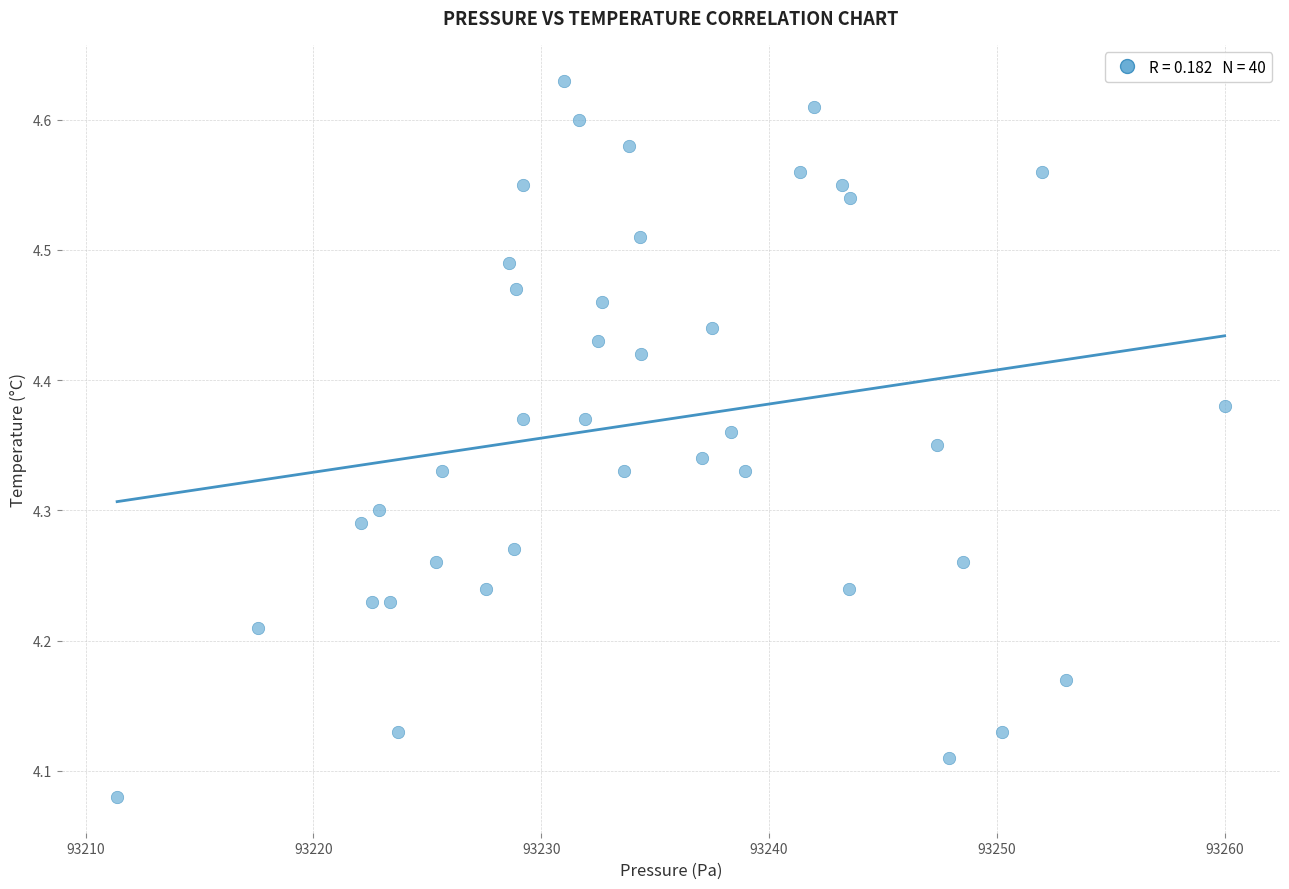

What is the range of X values (max minus min)?

48.6